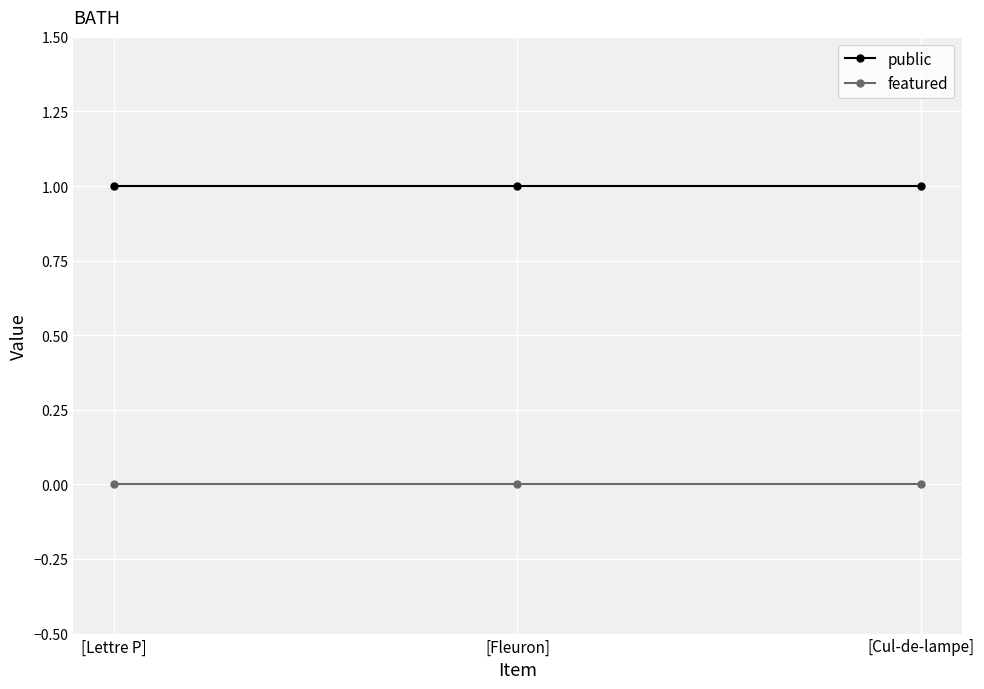

What are all the series names shown in the legend?

public, featured